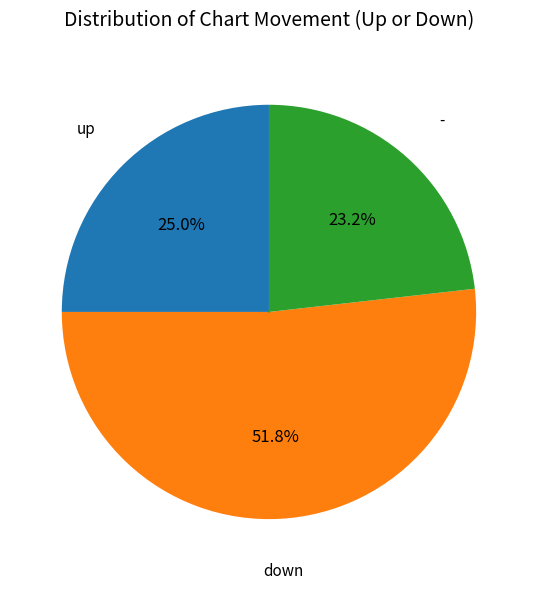

Count the number of slices in the pie.

3